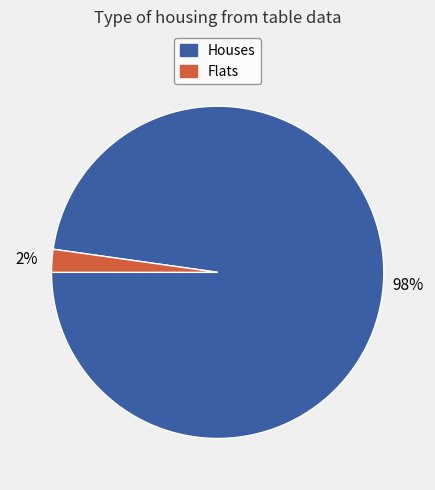

To the nearest percent, what is the average slice percentage?

50%